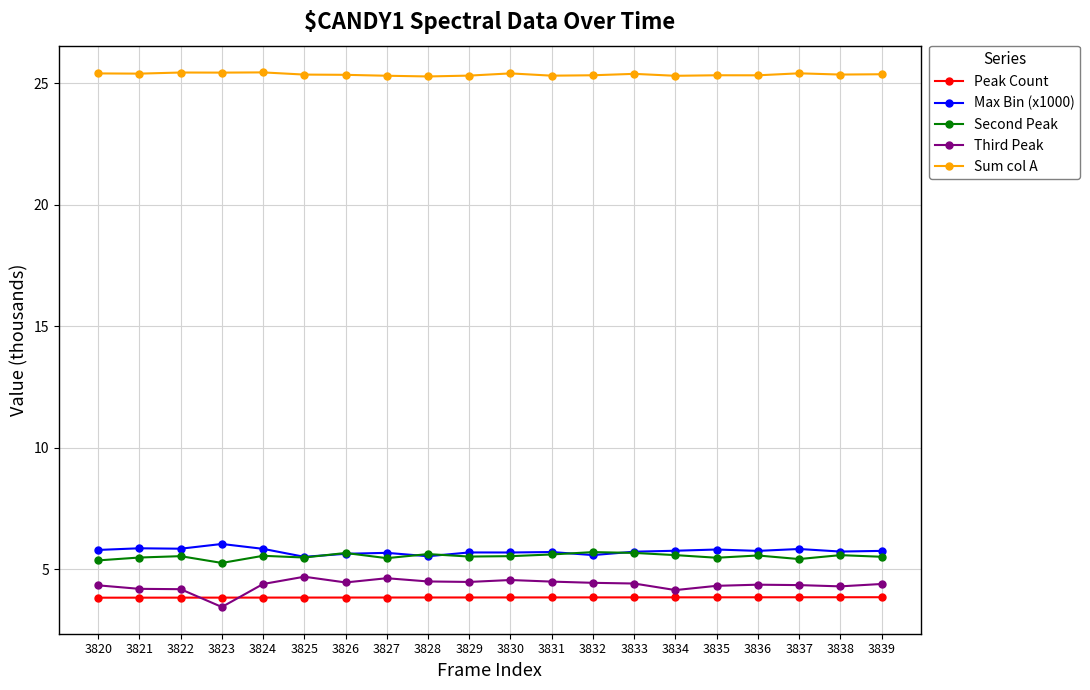

Is it true that Sum col A equals 25.4 at 3838?

True